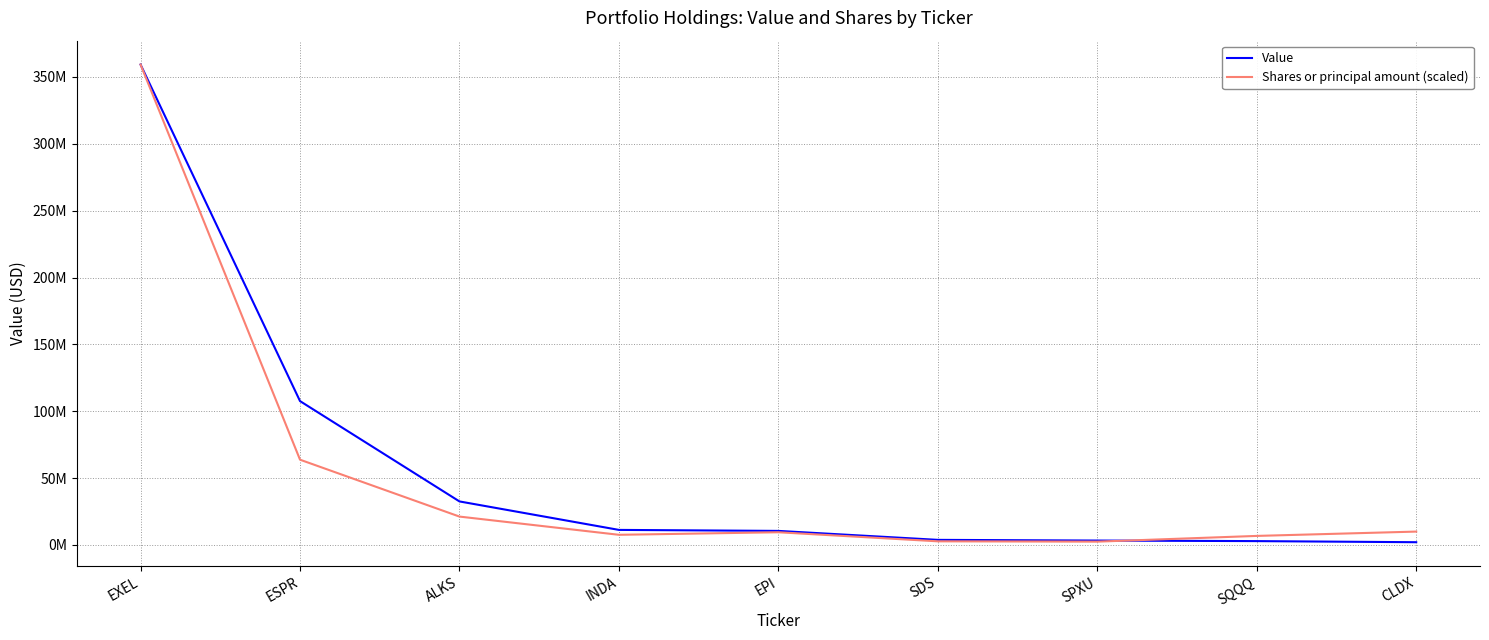

What are all the series names shown in the legend?

Value, Shares or principal amount (scaled)